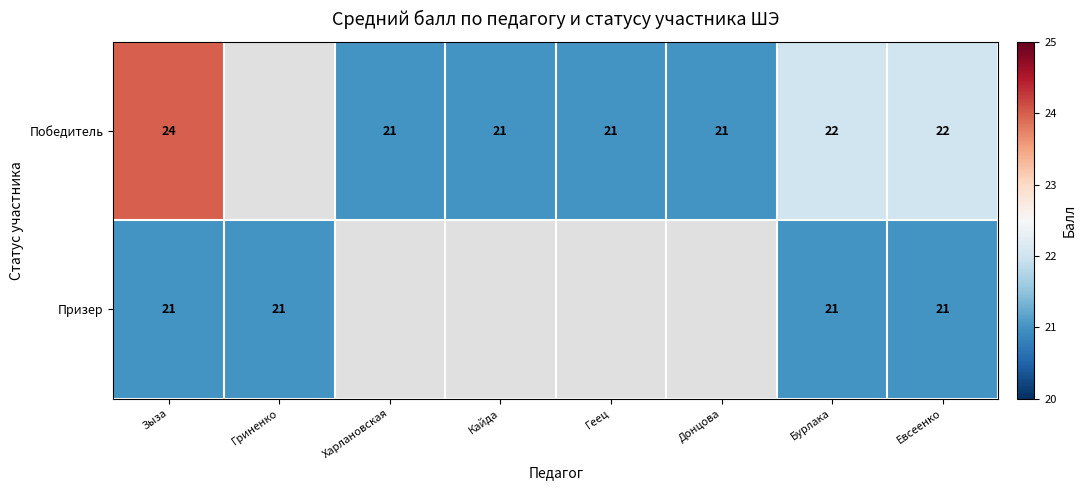

At which category is the sum across all series the highest?

Зыза